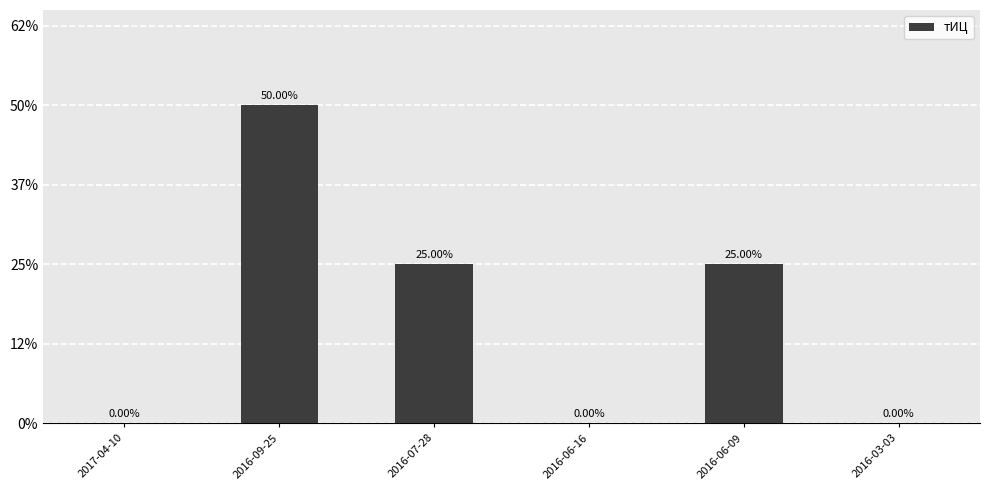

Are the bars horizontal?

No